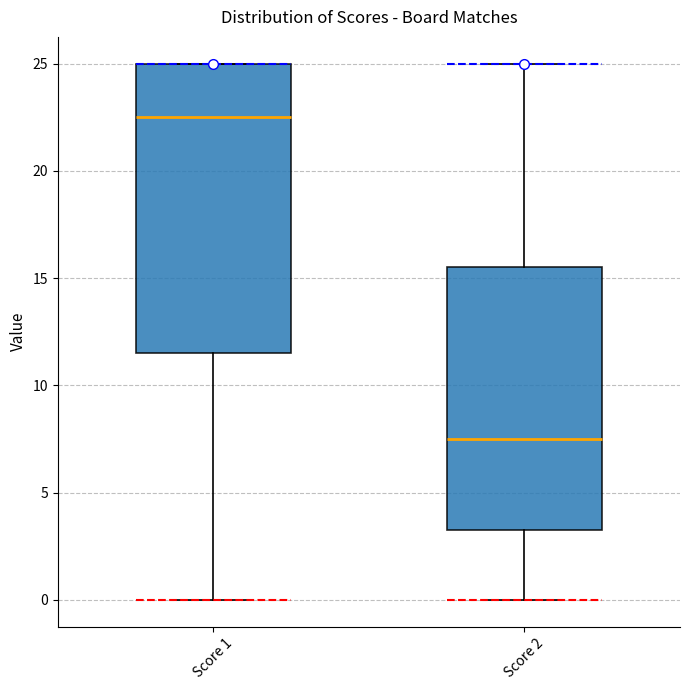

Which box's median line is the highest?

Score 1